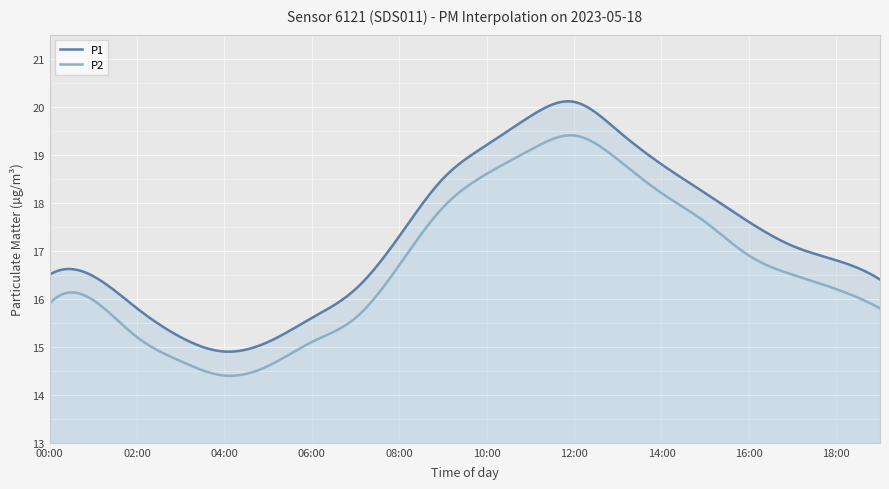

What are all the series names shown in the legend?

P1, P2